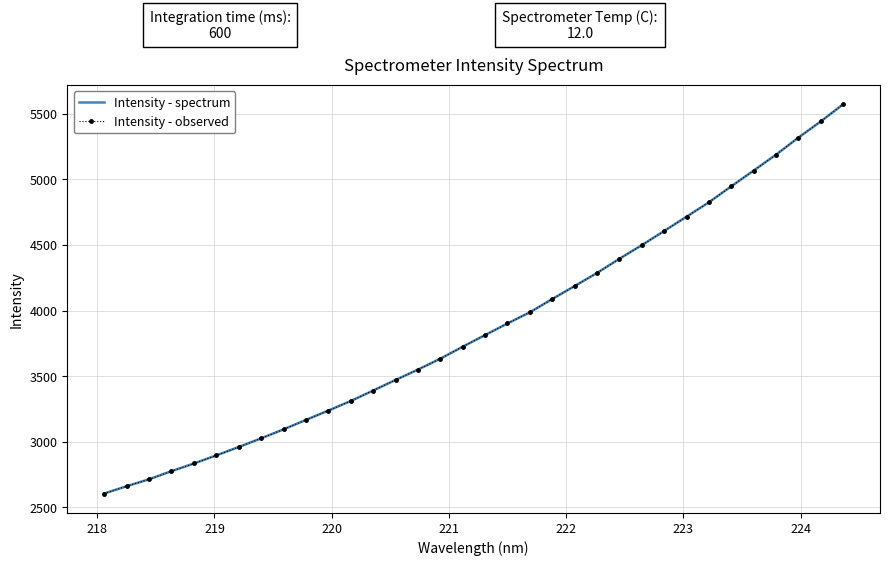

At how many categories does at least one series exceed 4475?

10